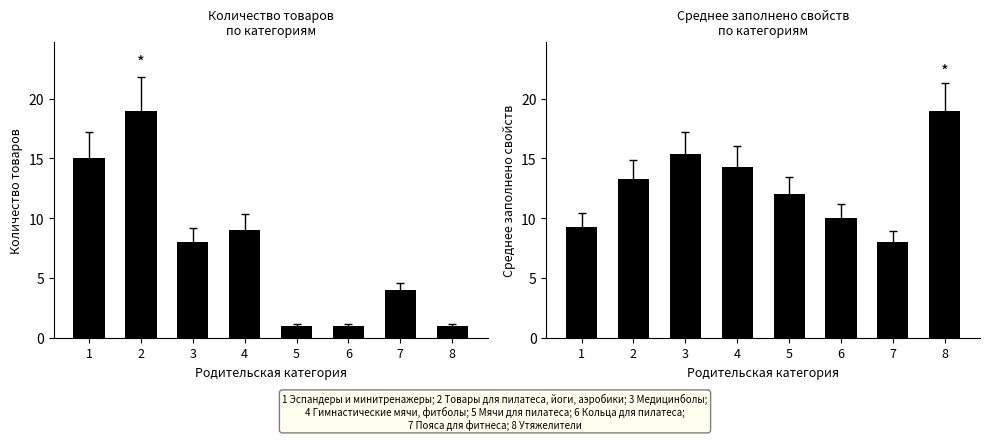

How many groups of bars are there?

8